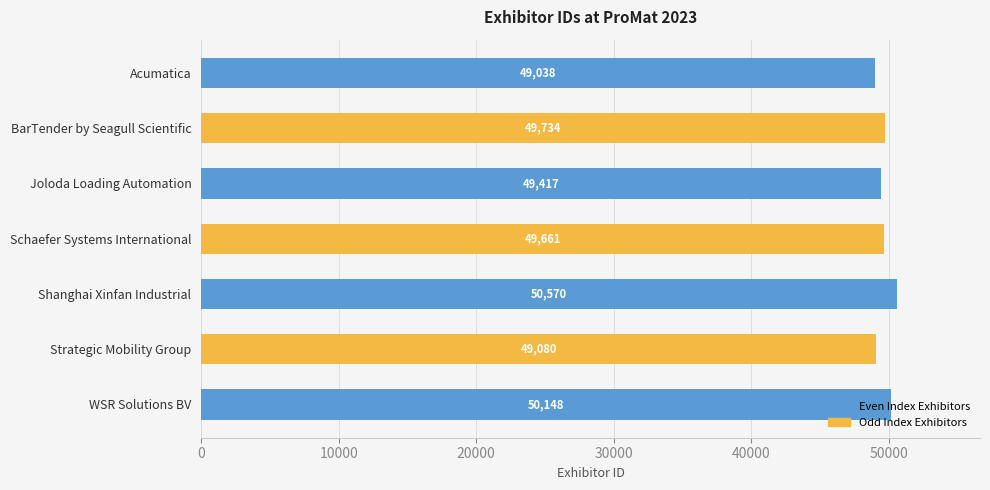

The chart shows a value of 50148 at WSR Solutions BV. True or false?

True